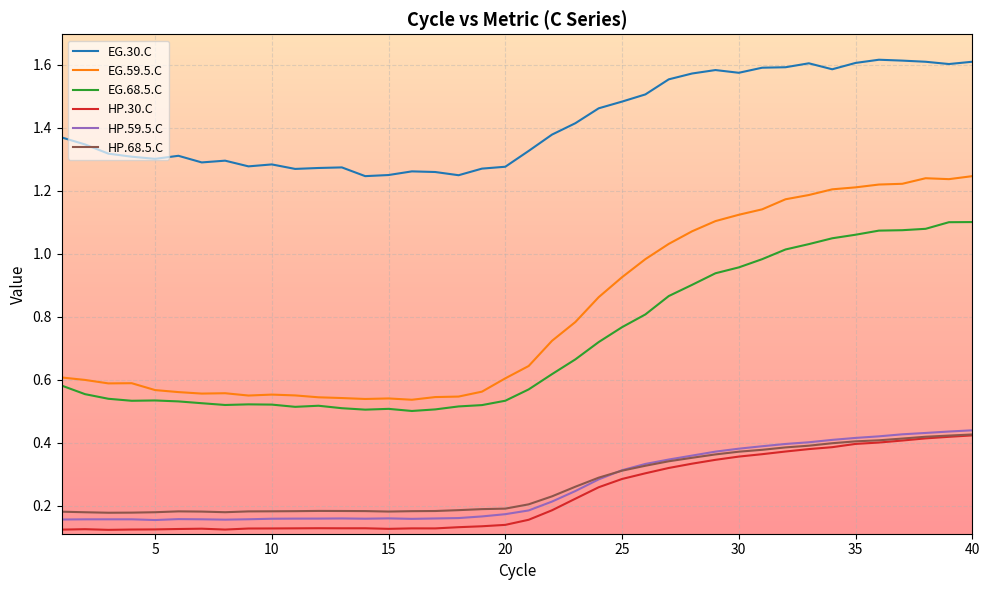

True or false: HP.30.C and EG.68.5.C intersect in this chart.

False